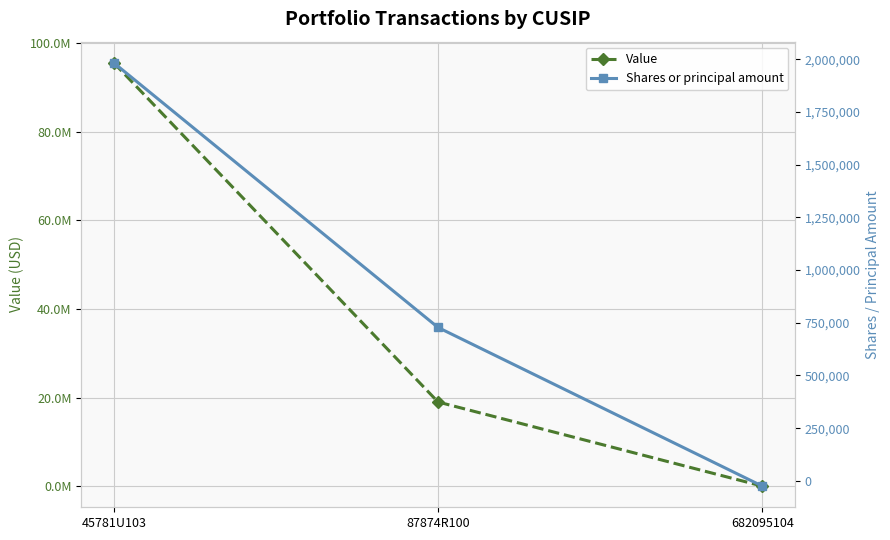

How many data points does each series have?

3